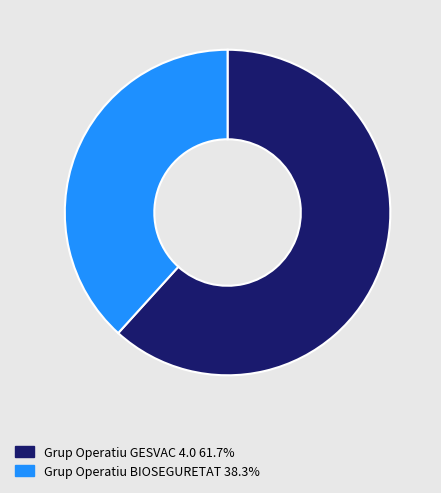

Which slice is the largest?

Grup Operatiu GESVAC 4.0